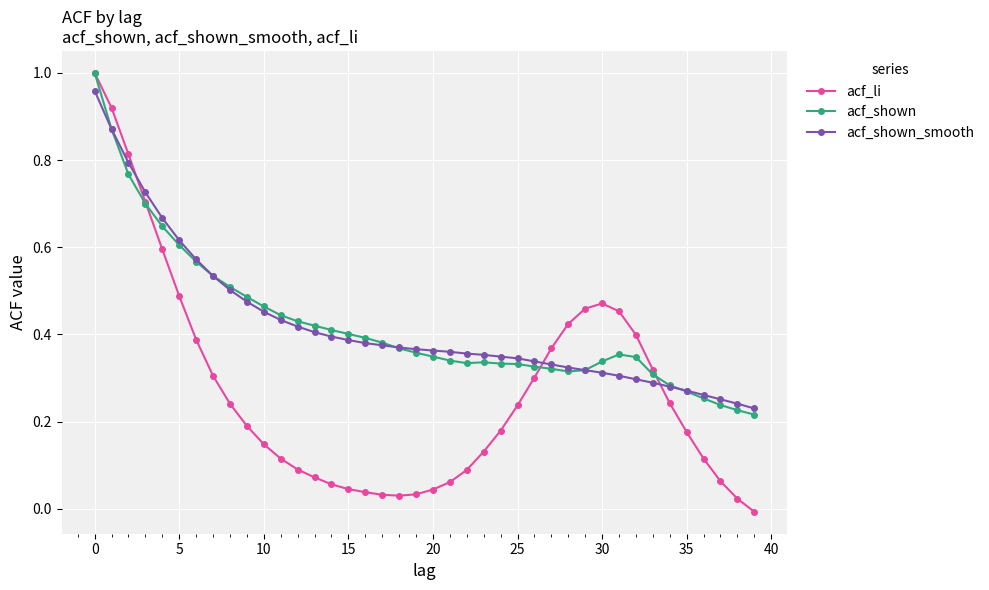

Does the chart have visible grid lines?

Yes